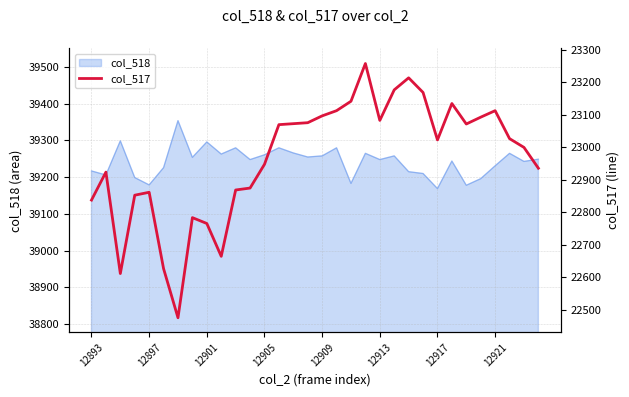

Where does the data first go above 23027?

13